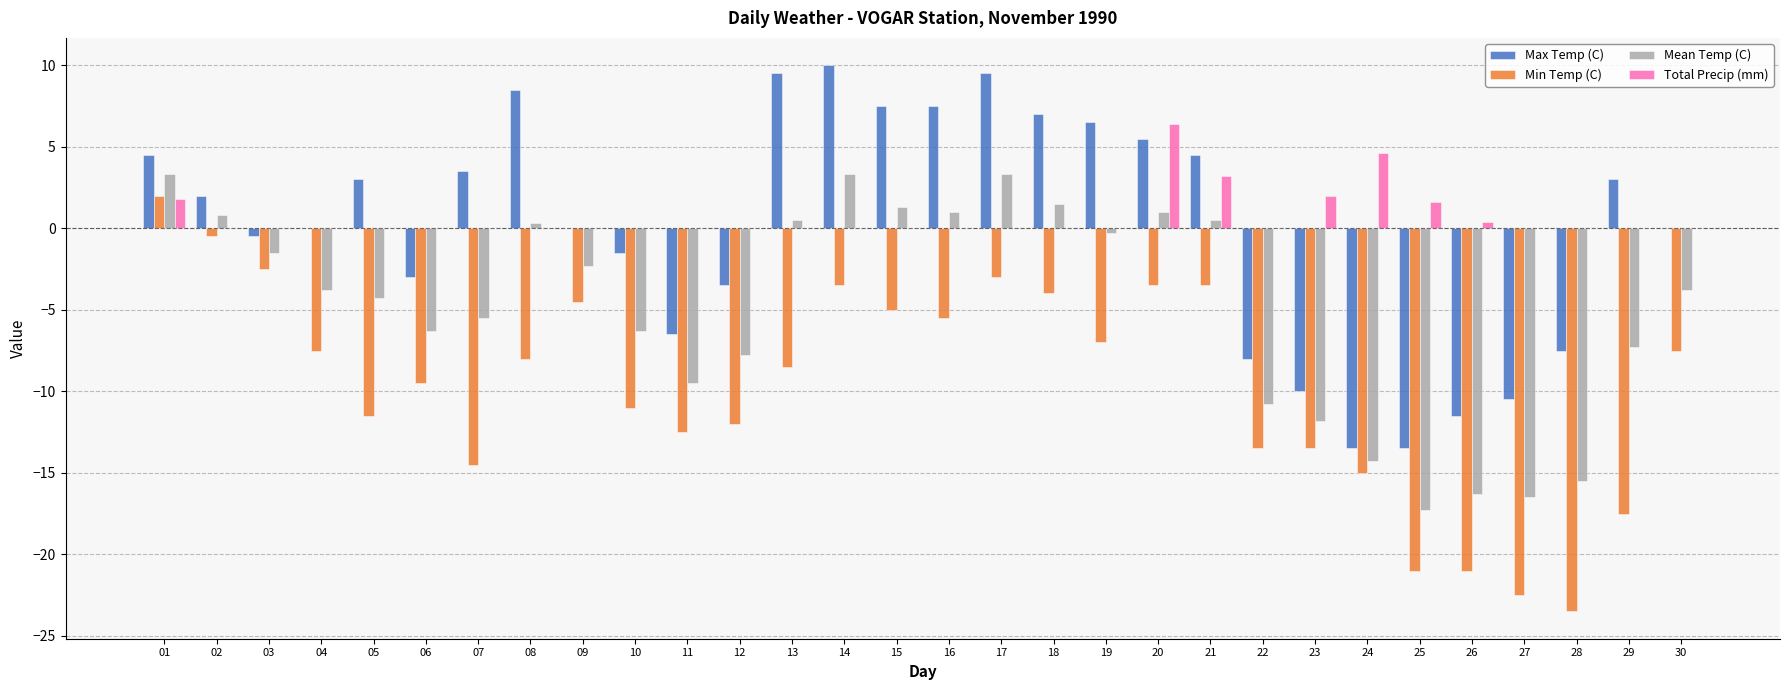

Which series has the largest total across all categories?

Total Precip (mm)